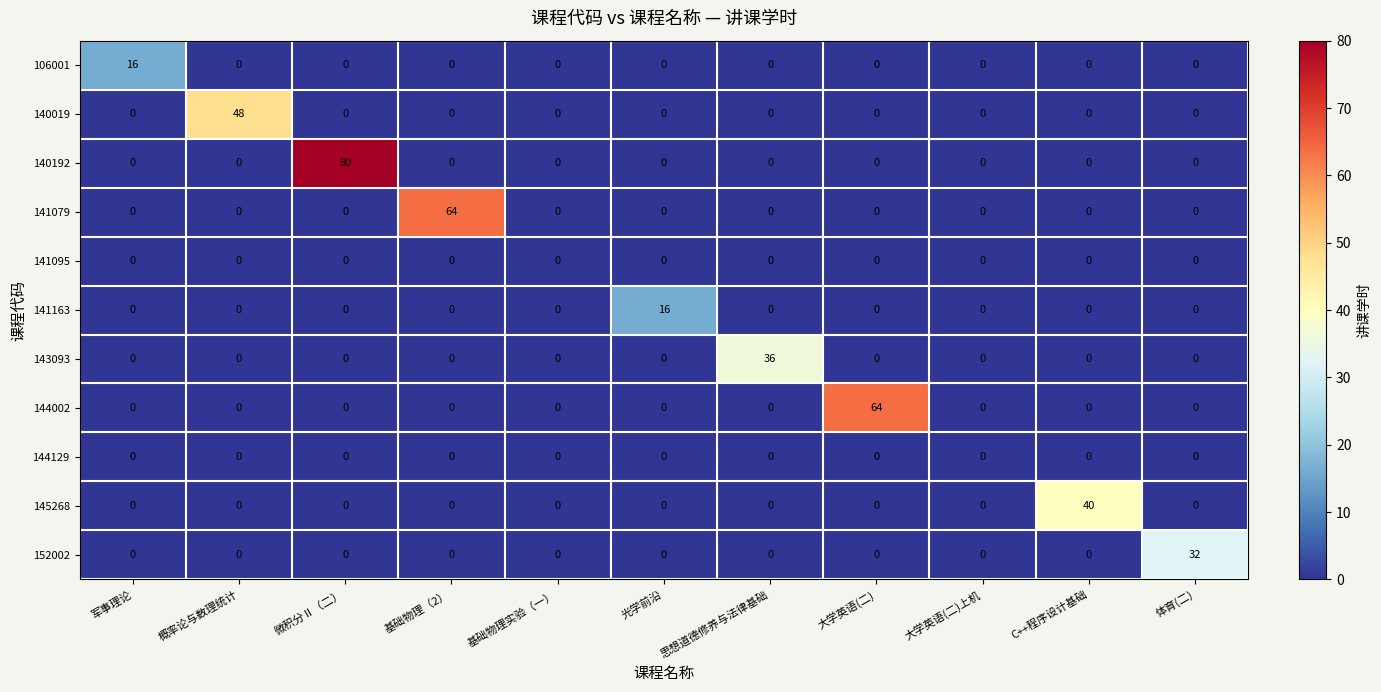

What is the average value of the 140019 series?

4